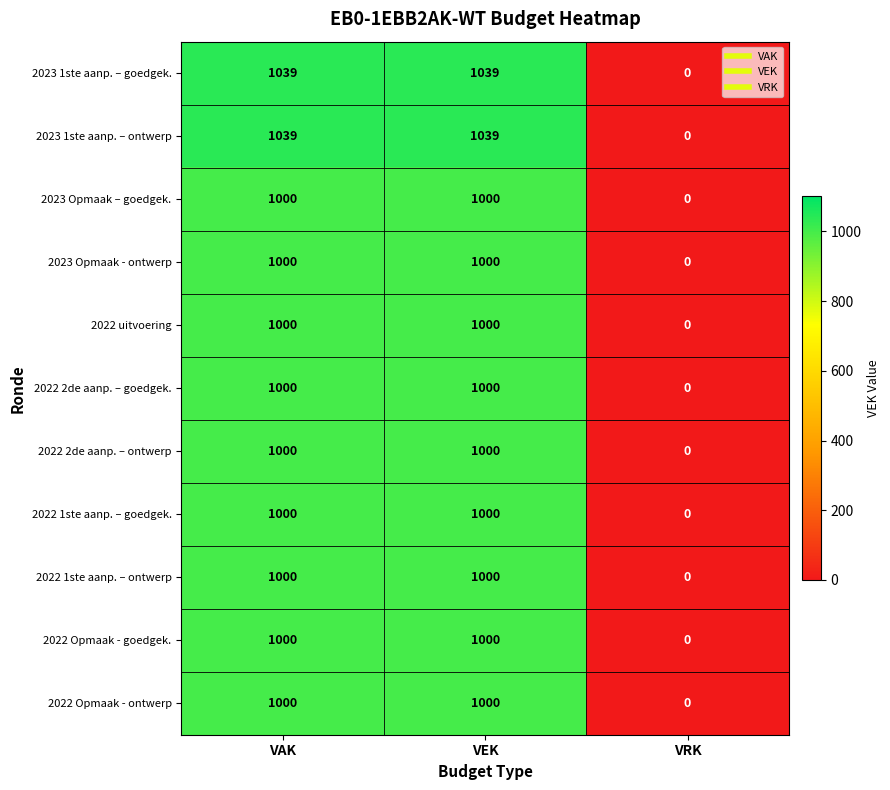

Is it true that 2023 1ste aanp. – goedgek. equals 1651 at VEK?

False